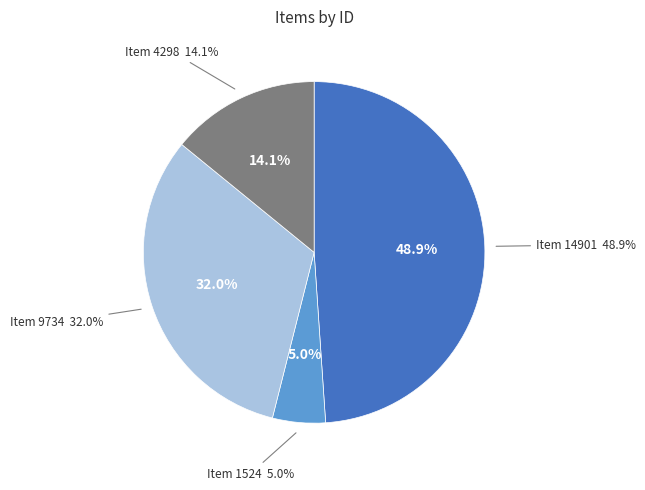

What is the largest slice in the pie chart?

Item 14901